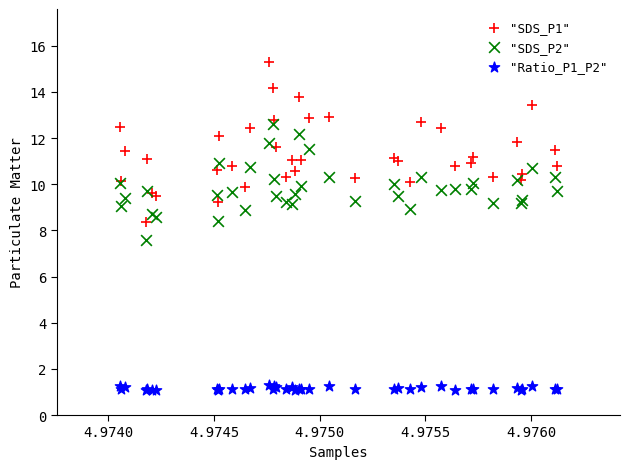

Which series contains the lowest Y value?

"Ratio_P1_P2"